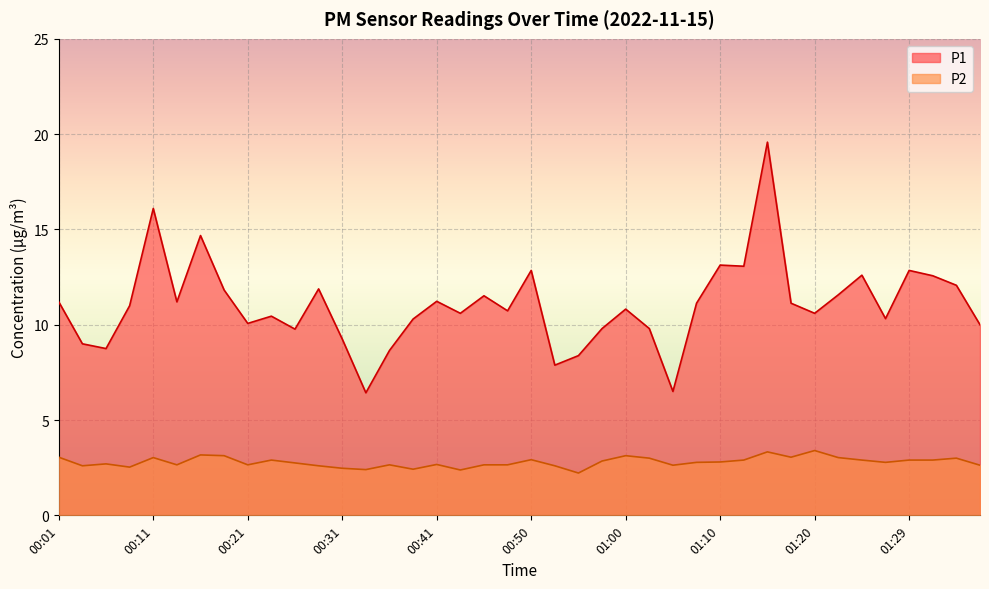

What is the difference between the second highest and second lowest values in the P2 series?

1.0